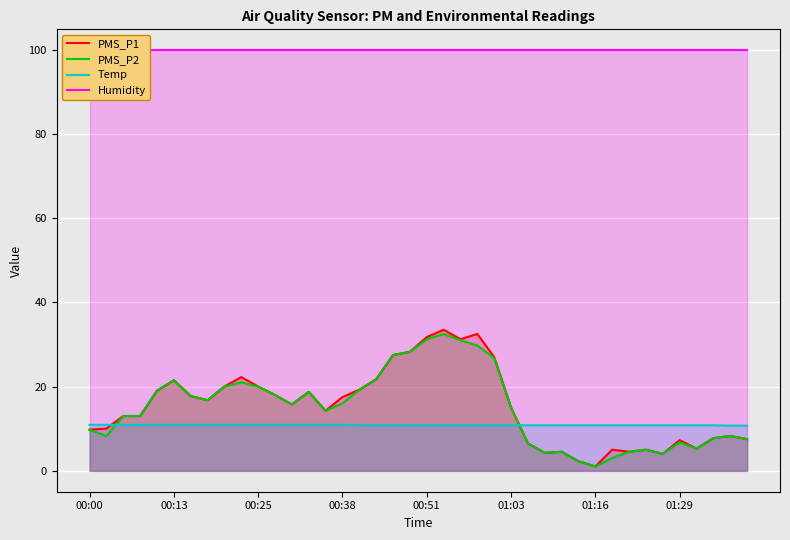

Rank the series by their maximum value, from highest to lowest.

Humidity, PMS_P1, PMS_P2, Temp